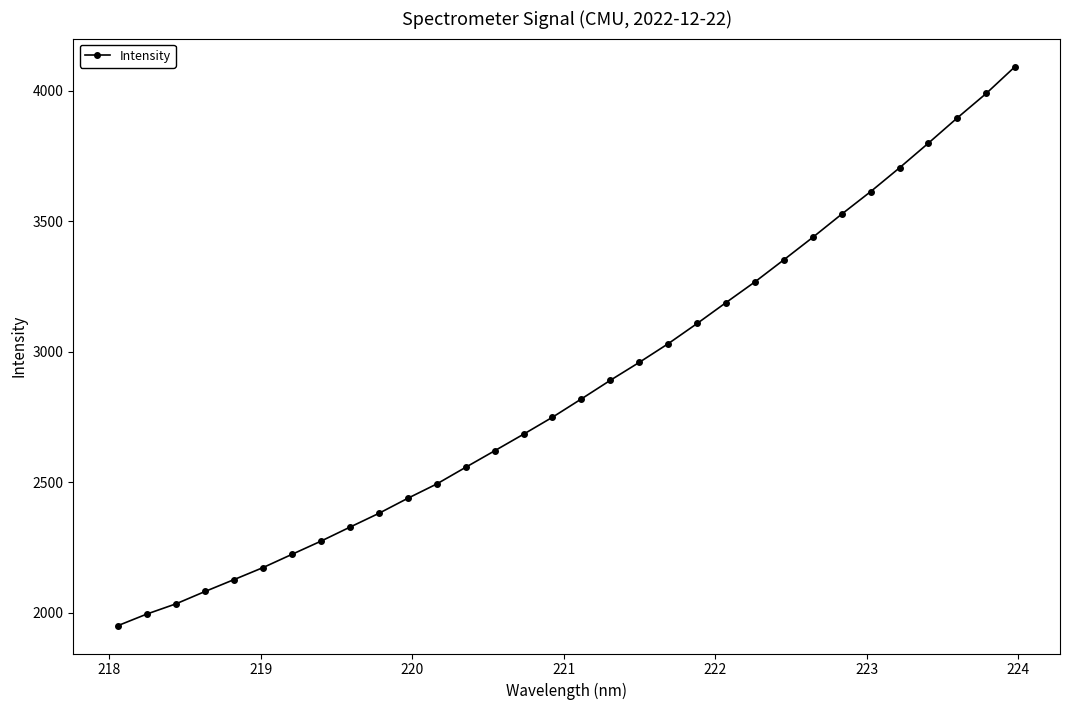

What is the average value?

2868.3